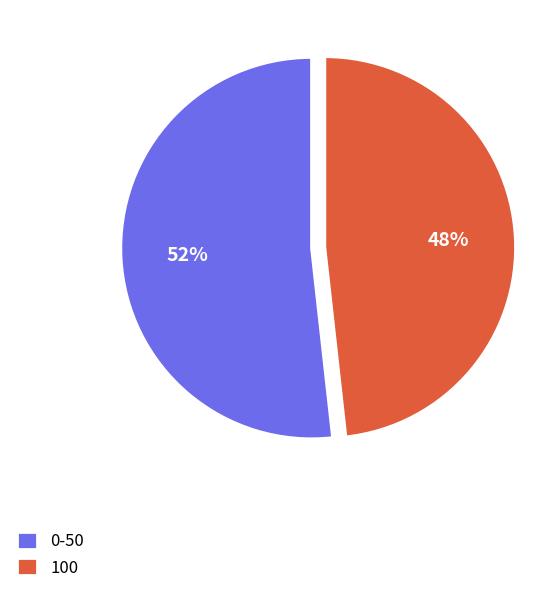

Is there a majority slice in this chart?

Yes